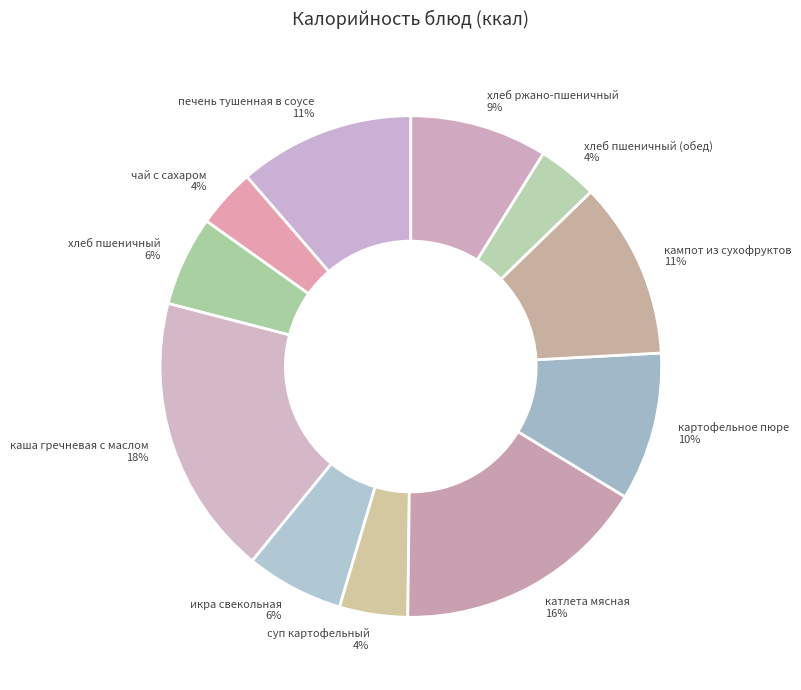

Which has a higher value, катлета мясная 16% or кампот из сухофруктов 11%?

катлета мясная 16%